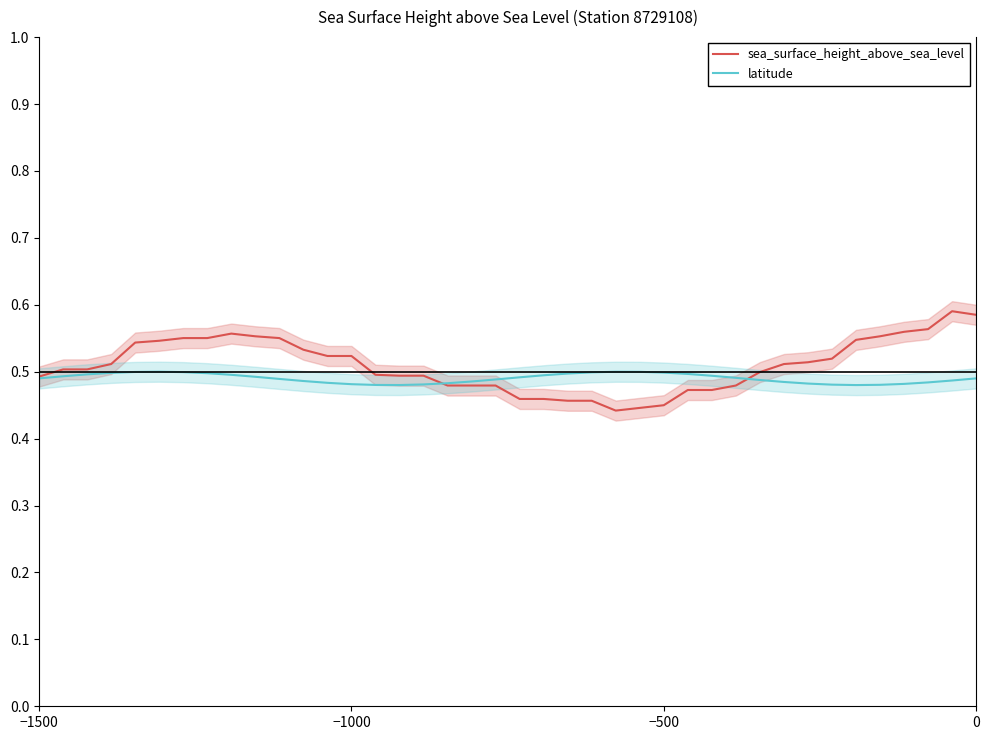

In sea_surface_height_above_sea_level, how many points are lower than both neighbors (excluding endpoints)?

1